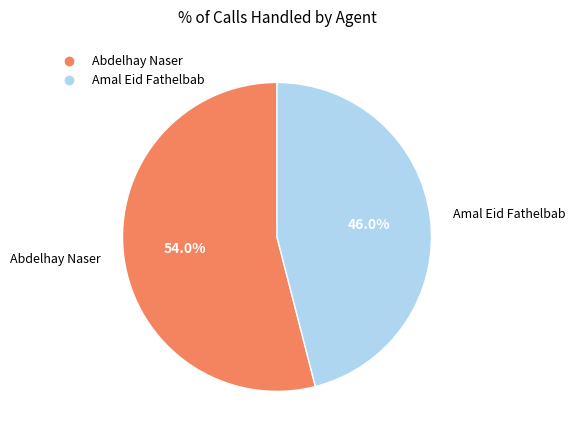

To the nearest percent, what is the average slice percentage?

50%